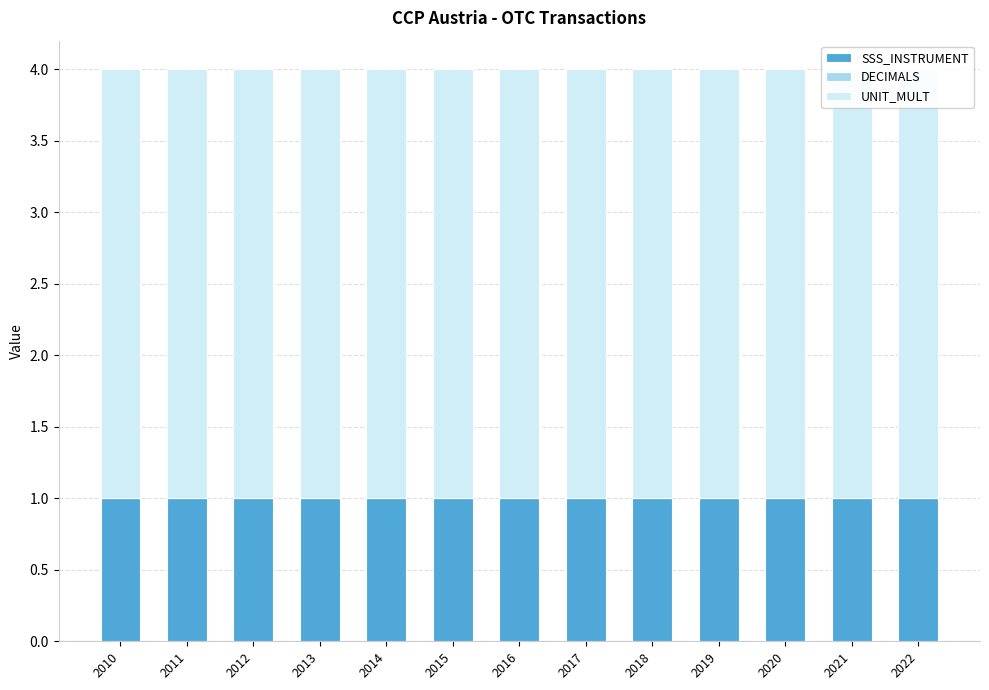

What is the total value across all series at 2014?

4